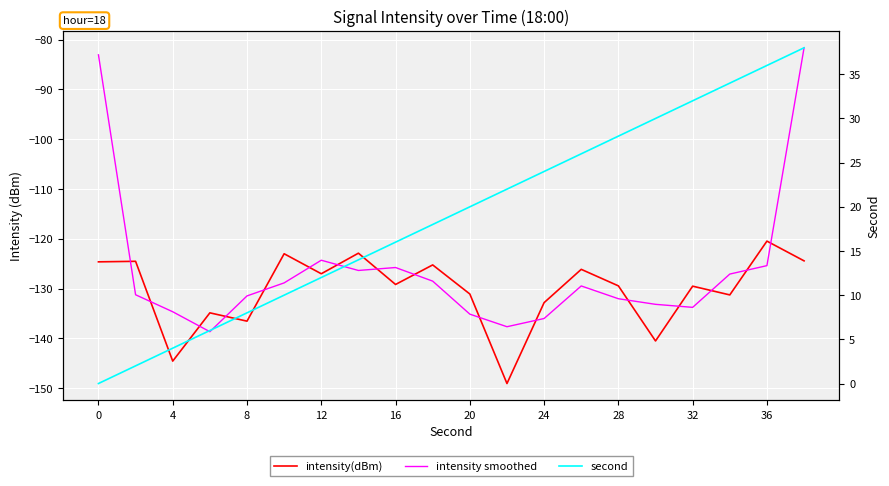

At 28, list the series in order from smallest to largest.

intensity smoothed, intensity(dBm), second